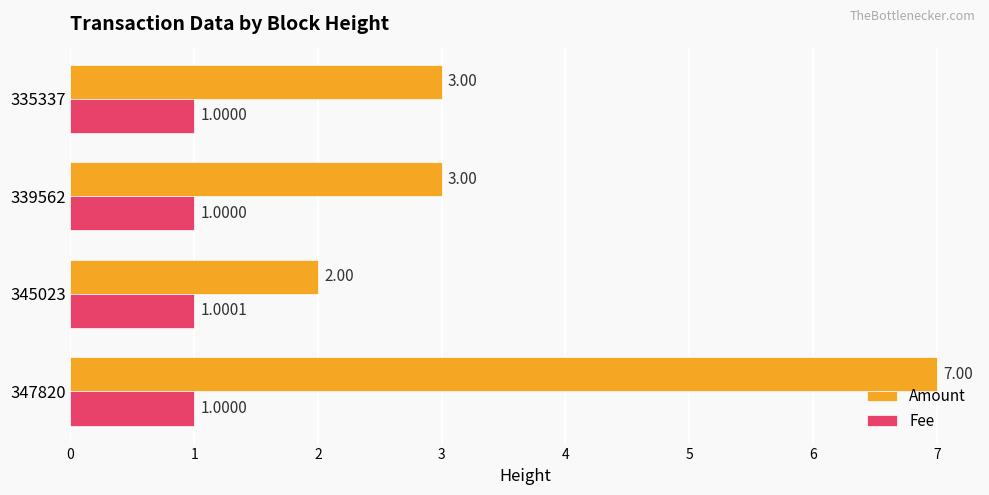

What is the sum of all Fee values?

4.0